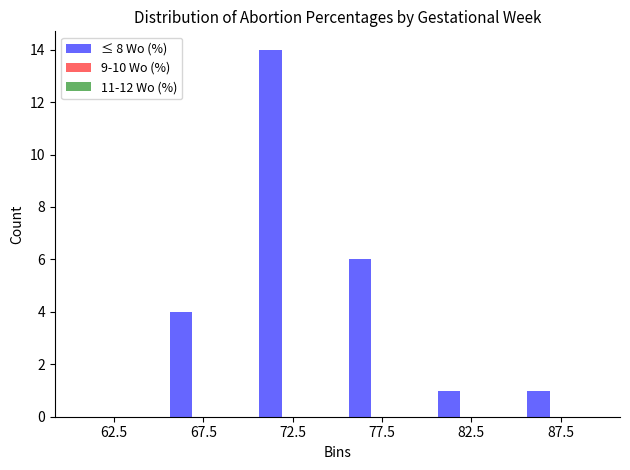

Reading left to right, extract all data points from this chart.

62.5=0	67.5=4	72.5=14	77.5=6	82.5=1	87.5=1